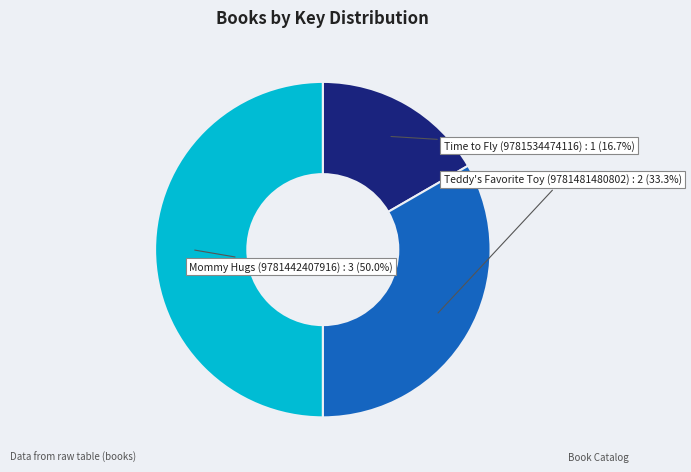

Which has a higher value, Teddy's Favorite Toy (9781481480802) : 2 (33.3%) or Mommy Hugs (9781442407916) : 3 (50.0%)?

Mommy Hugs (9781442407916) : 3 (50.0%)